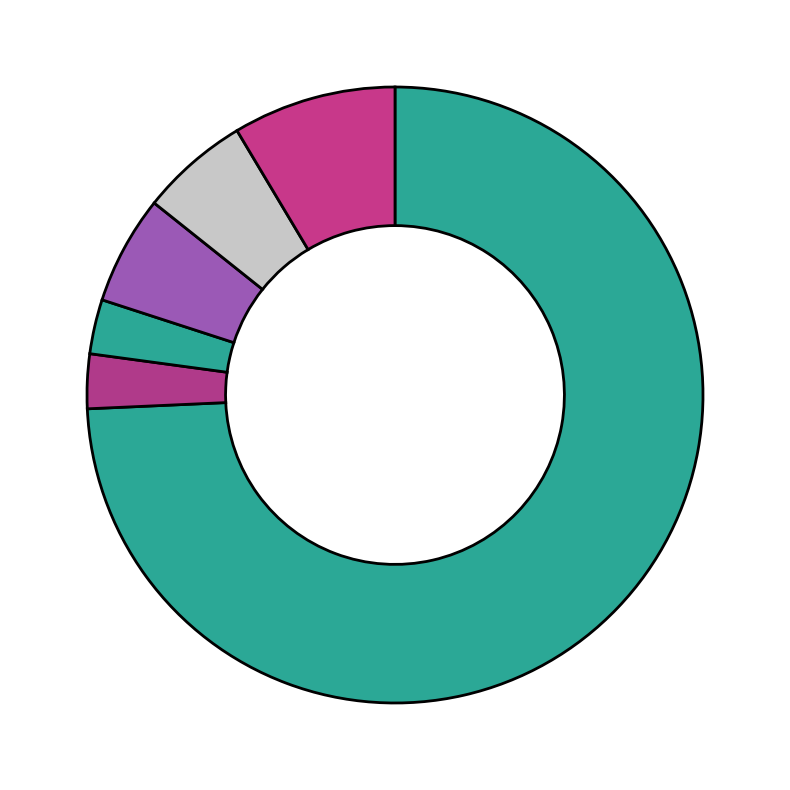

How many slices are in this pie chart?

6